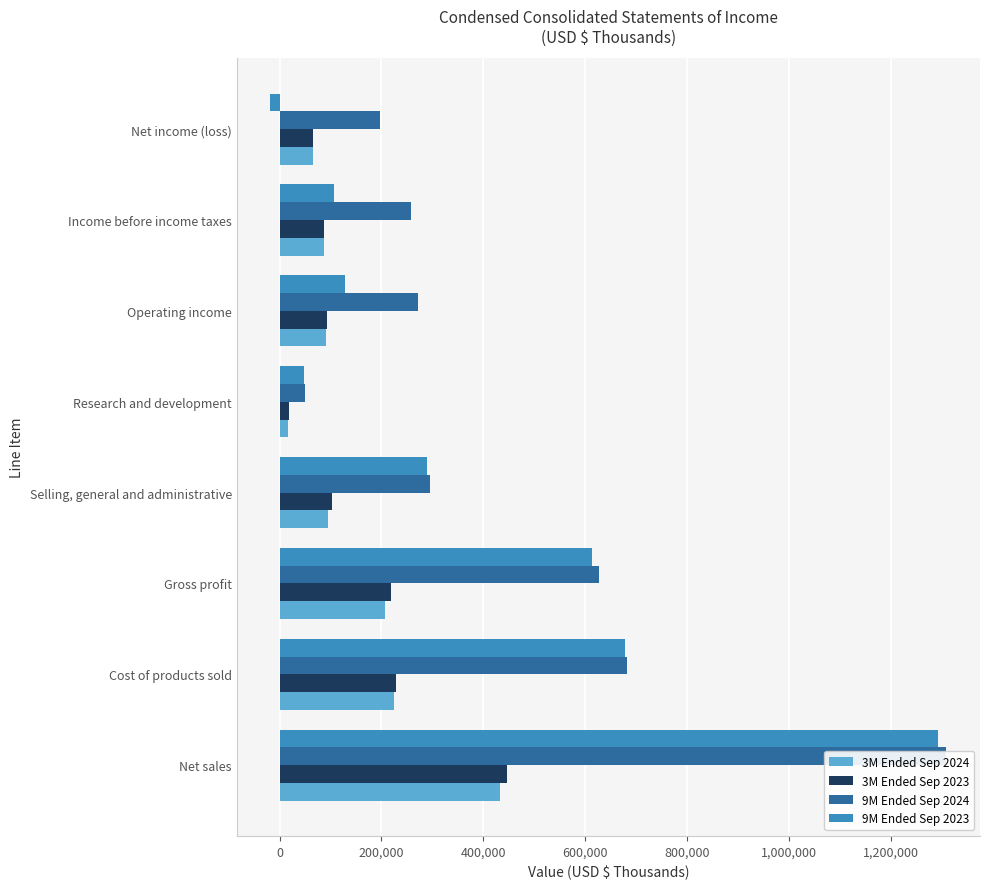

Does the chart contain any negative values?

Yes